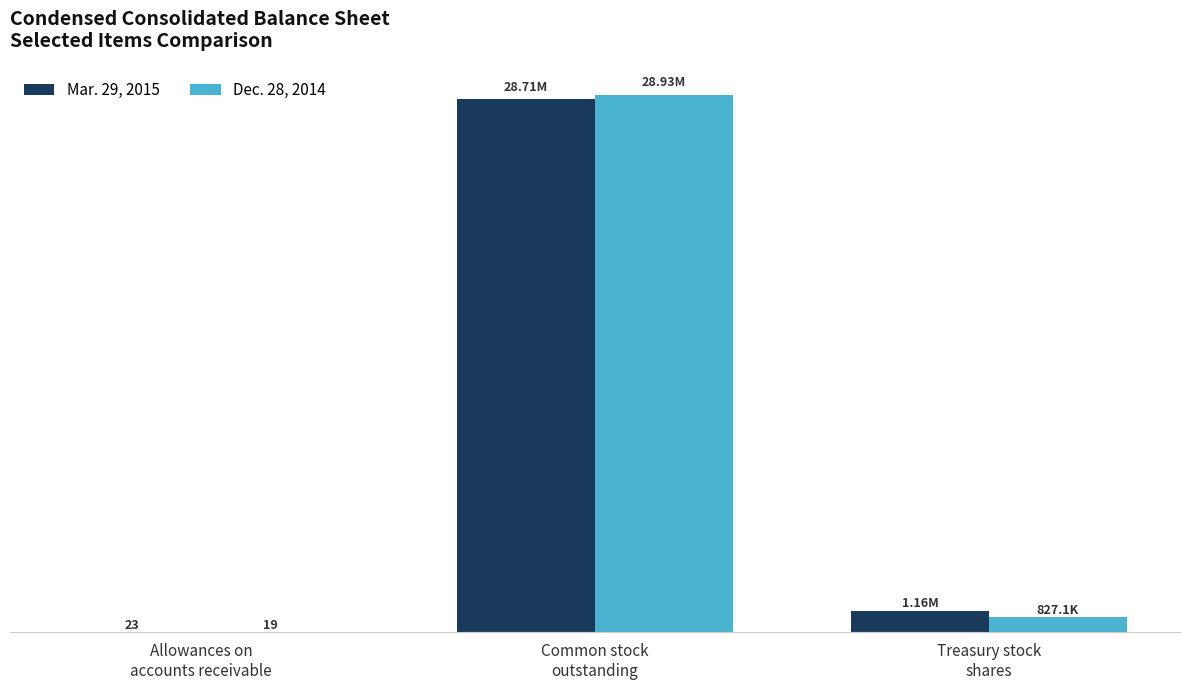

Between Treasury stock
shares and Common stock
outstanding, which is larger?

Common stock
outstanding